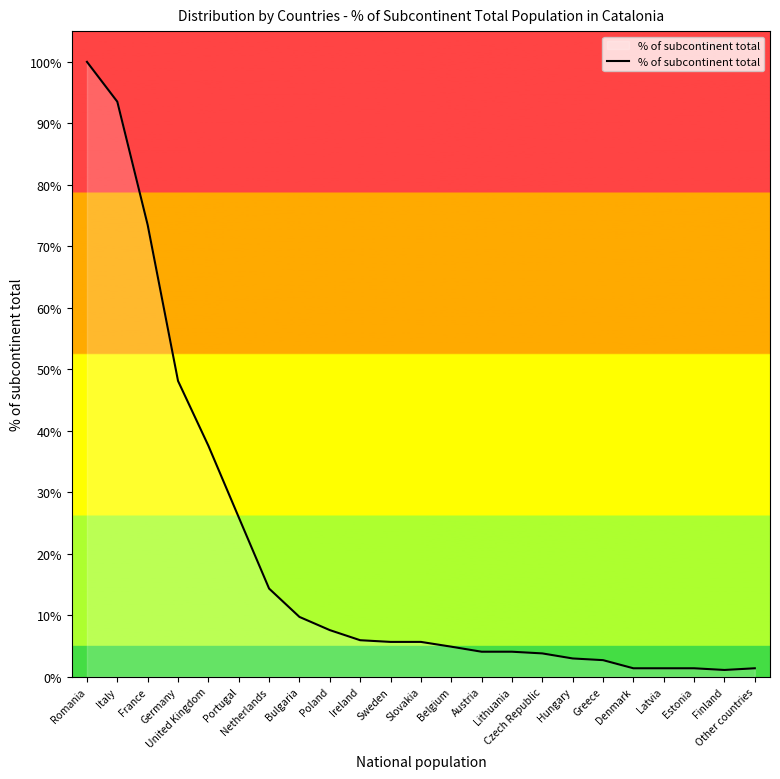

Does the chart display data point markers on the line(s)?

No